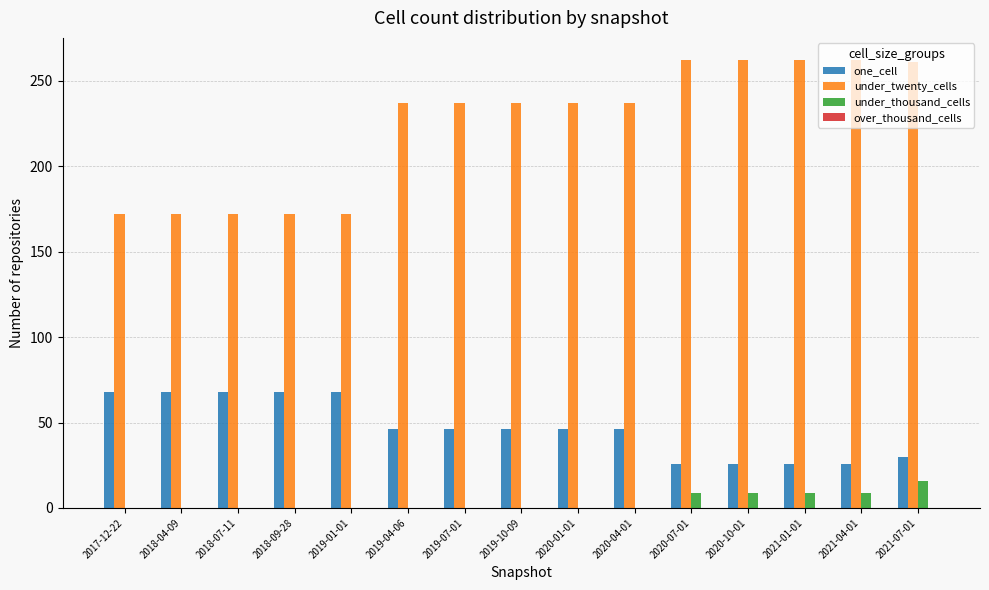

What is the total value across all series at 2018-09-28?

240